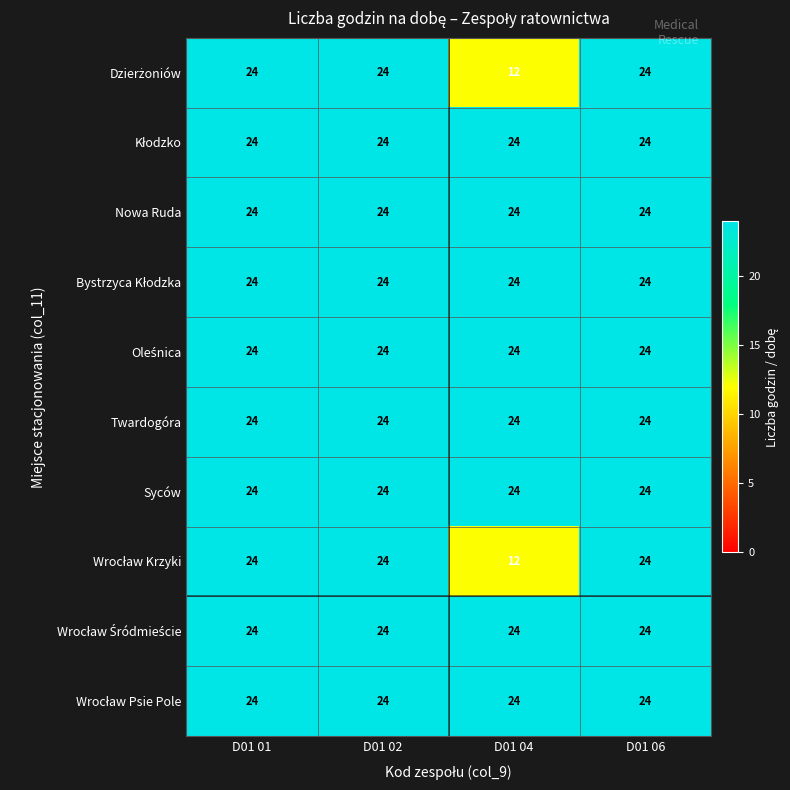

True or false: Twardogóra has a value of 24 at D01 04.

True